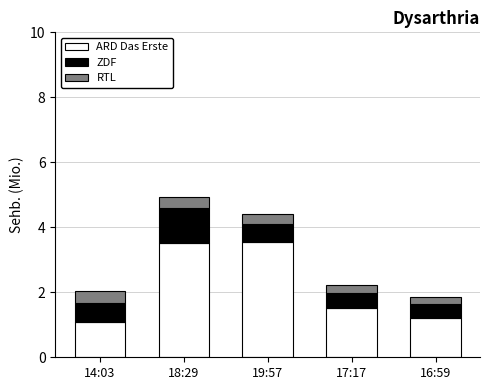

What is the total value across all series at 19:57?

4.4